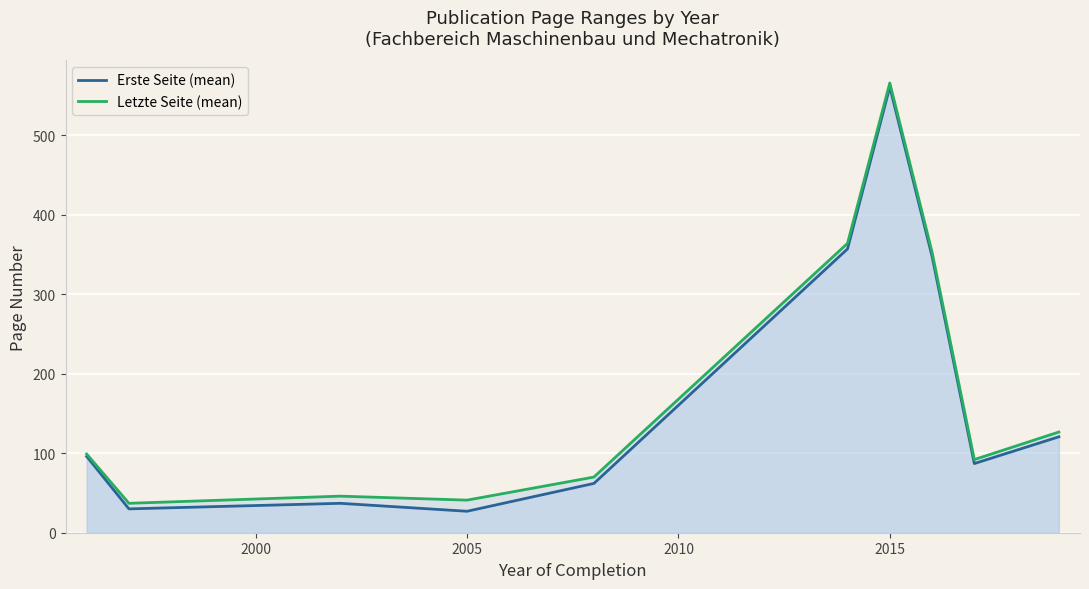

What is the spread (max minus min) of values at 2005?

14.0